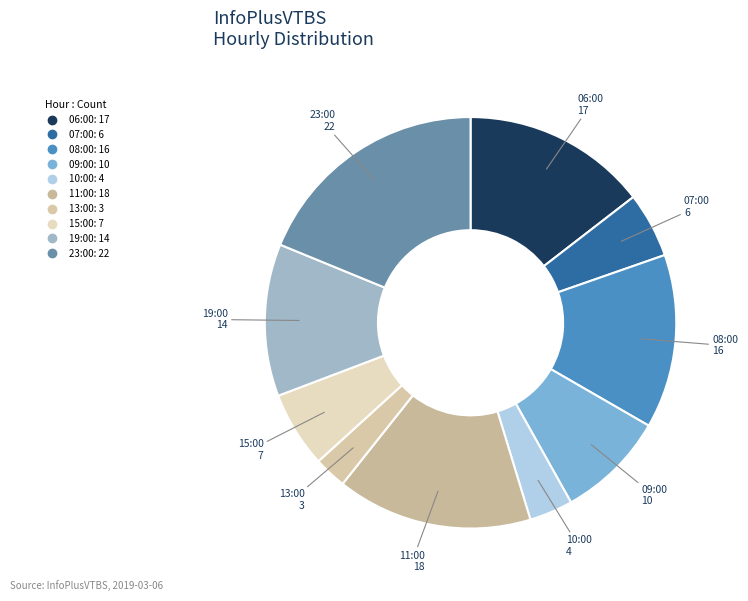

How many segments does this pie chart have?

10